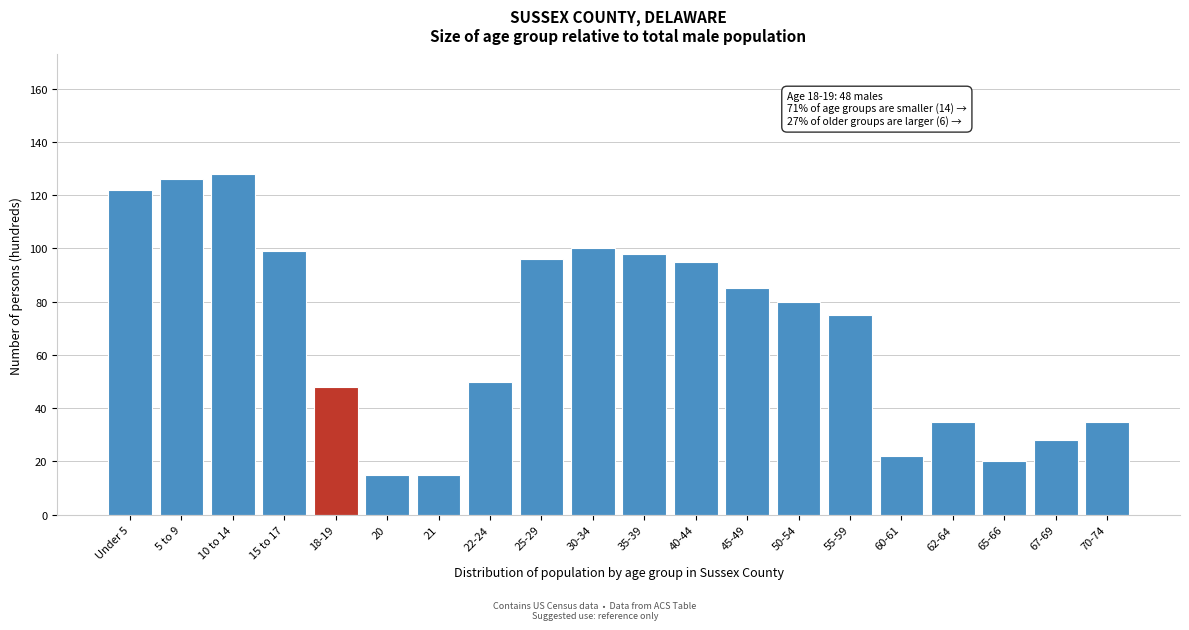

Reading right to left, transcribe all the data shown in this chart.

70-74=35	67-69=28	65-66=20	62-64=35	60-61=22	55-59=75	50-54=80	45-49=85	40-44=95	35-39=98	30-34=100	25-29=96	22-24=50	21=15	20=15	18-19=48	15 to 17=99	10 to 14=128	5 to 9=126	Under 5=122